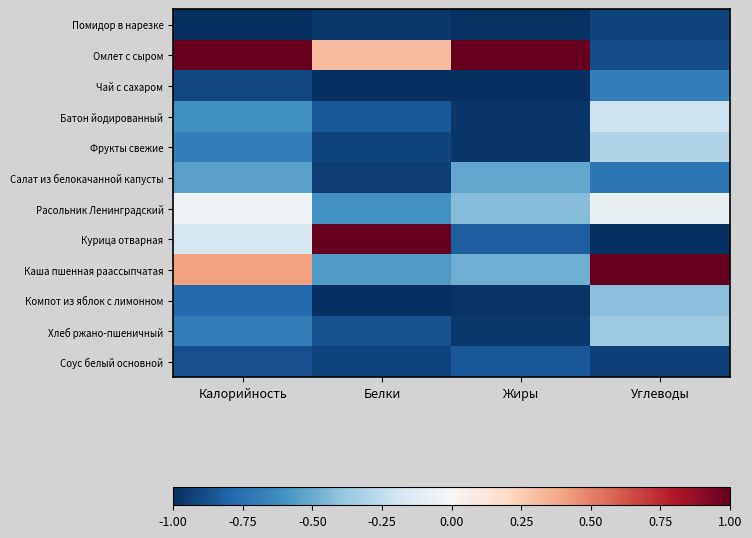

Rank the series at Белки from highest to lowest value.

Курица отварная, Омлет с сыром, Каша пшенная раассыпчатая, Расольник Ленинградский, Батон йодированный, Хлеб ржано-пшеничный, Фрукты свежие, Соус белый основной, Салат из белокачанной капусты, Помидор в нарезке, Чай с сахаром, Компот из яблок с лимонном